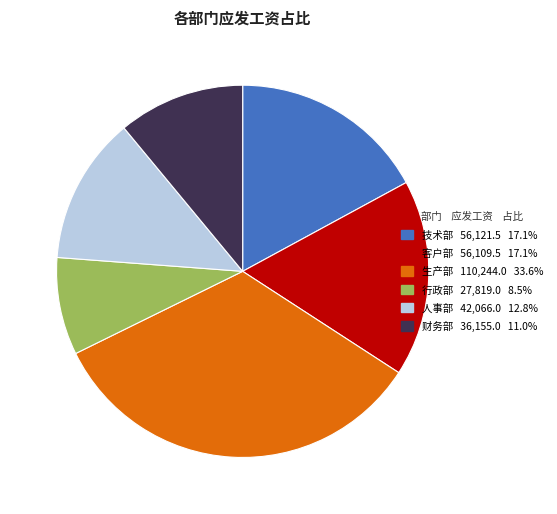

Does 客户部 represent more than half of the total?

No